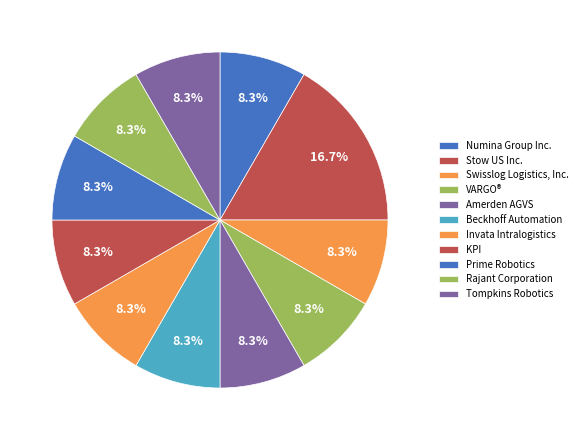

The Tompkins Robotics slice represents 1% of the pie. True or false?

False